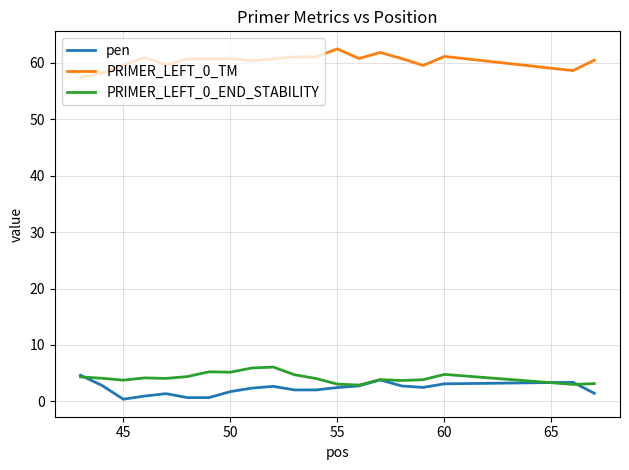

What is the smallest value displayed?

0.4